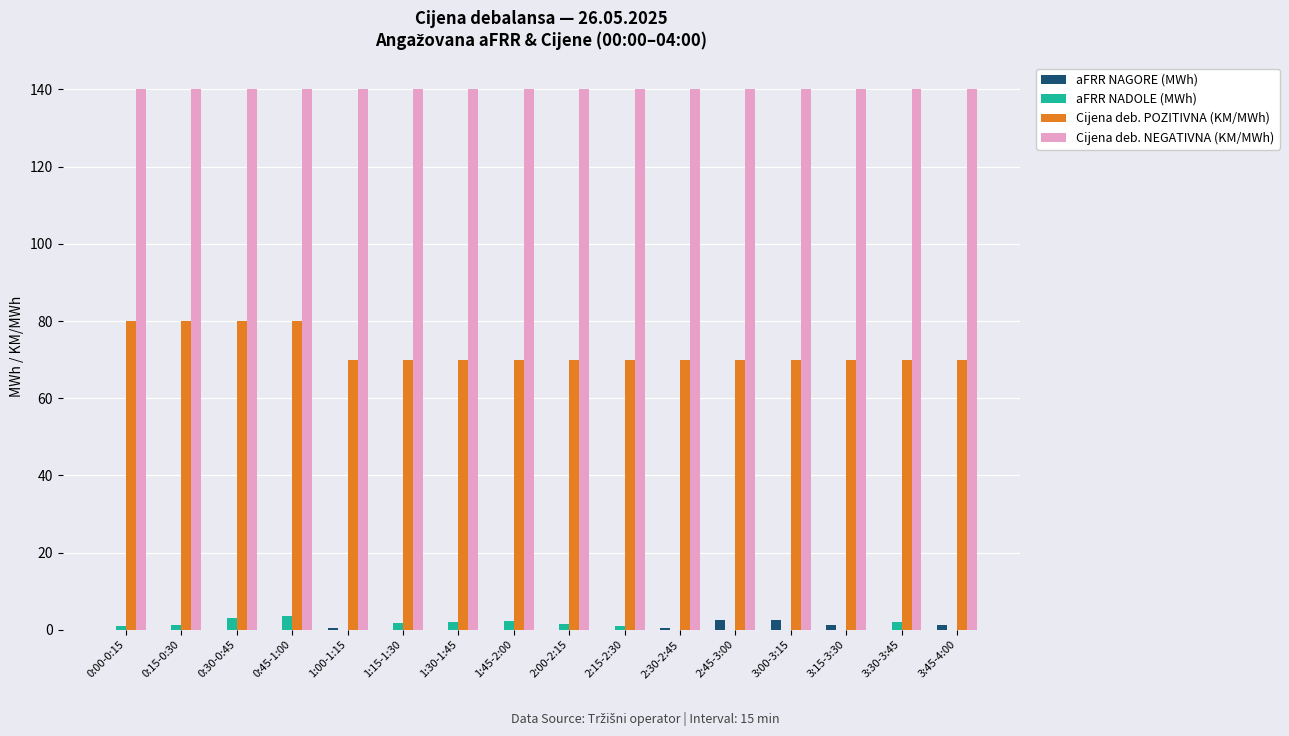

Is the value of Cijena deb. POZITIVNA (KM/MWh) at 1:45-2:00 greater than the value of Cijena deb. NEGATIVNA (KM/MWh) at 1:00-1:15?

No